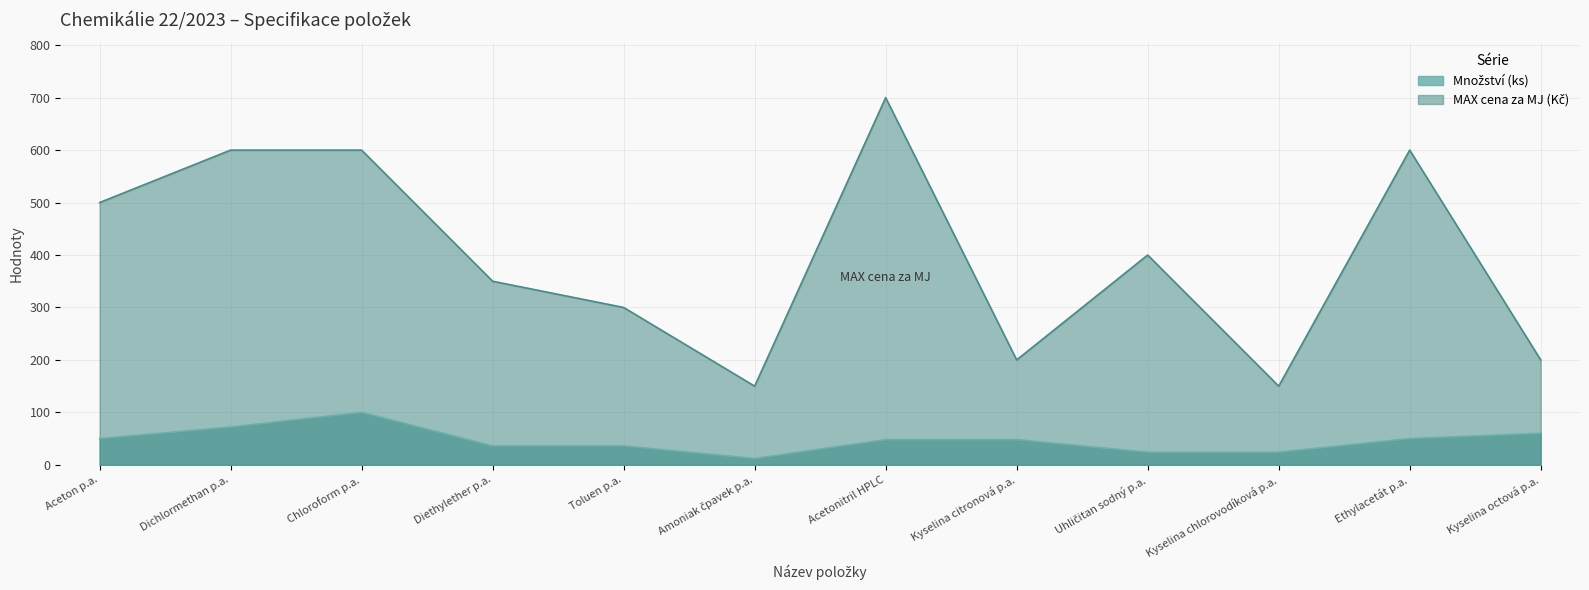

At which category does Množství (ks) reach its first local peak?

Chloroform p.a.